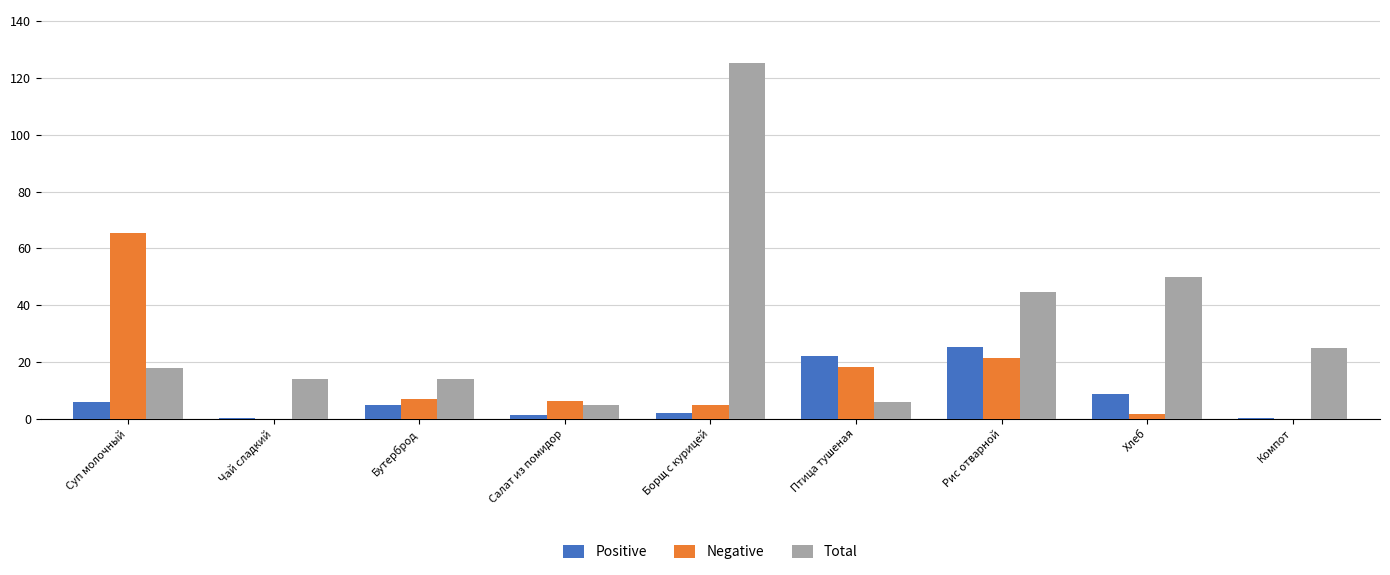

Is it true that Positive equals 0.2 at Чай сладкий?

True